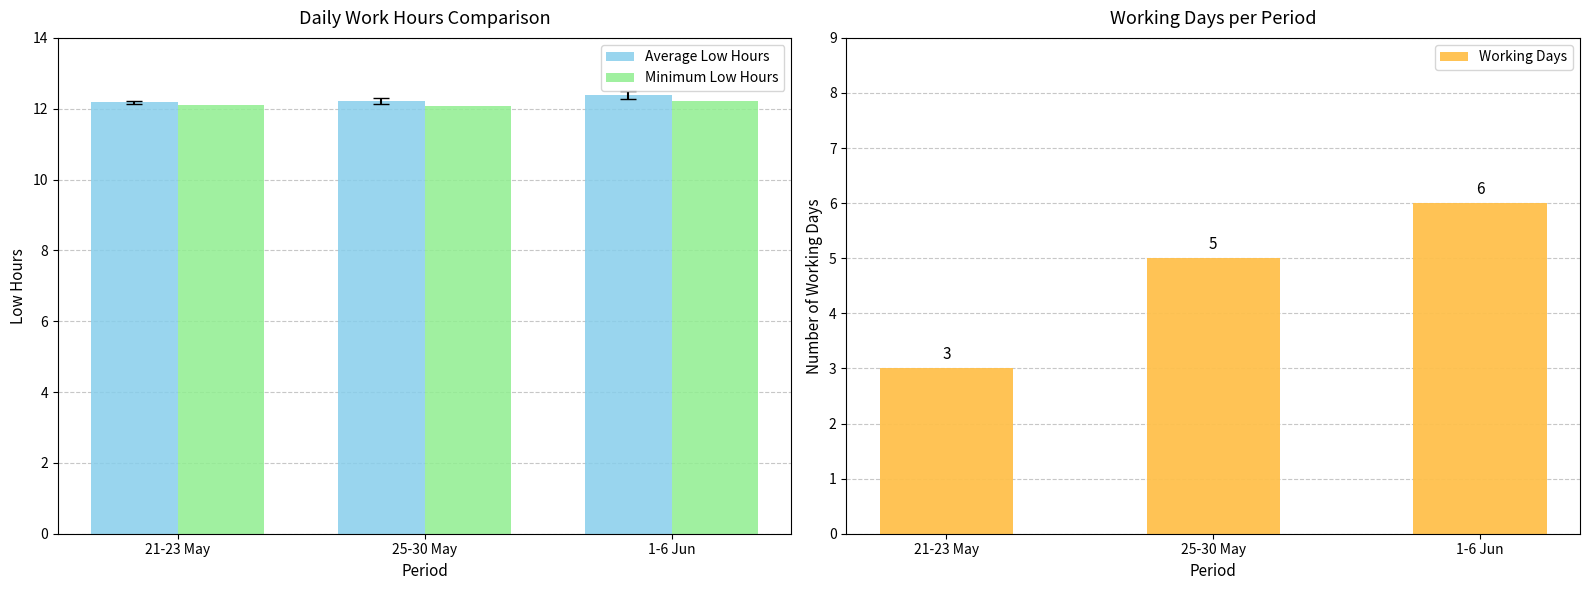

What is the lowest value of the Average Low Hours series?

12.2